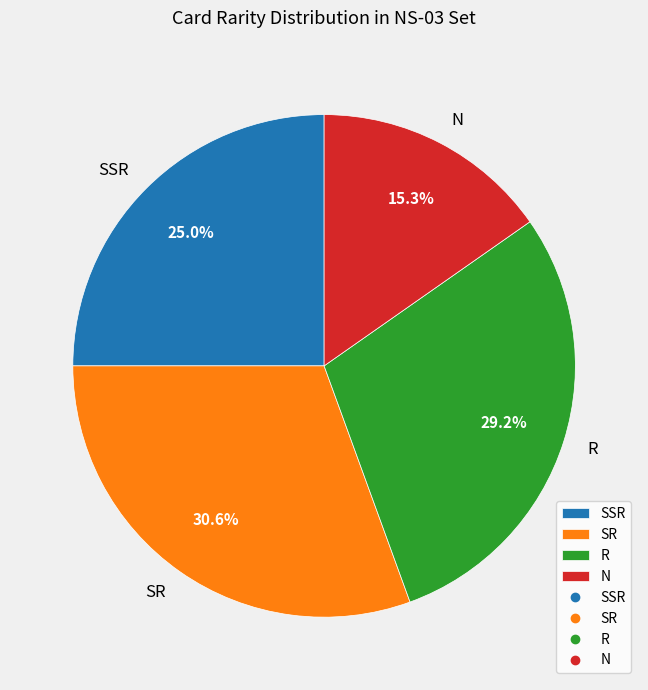

To the nearest percent, what is the average slice percentage?

25%